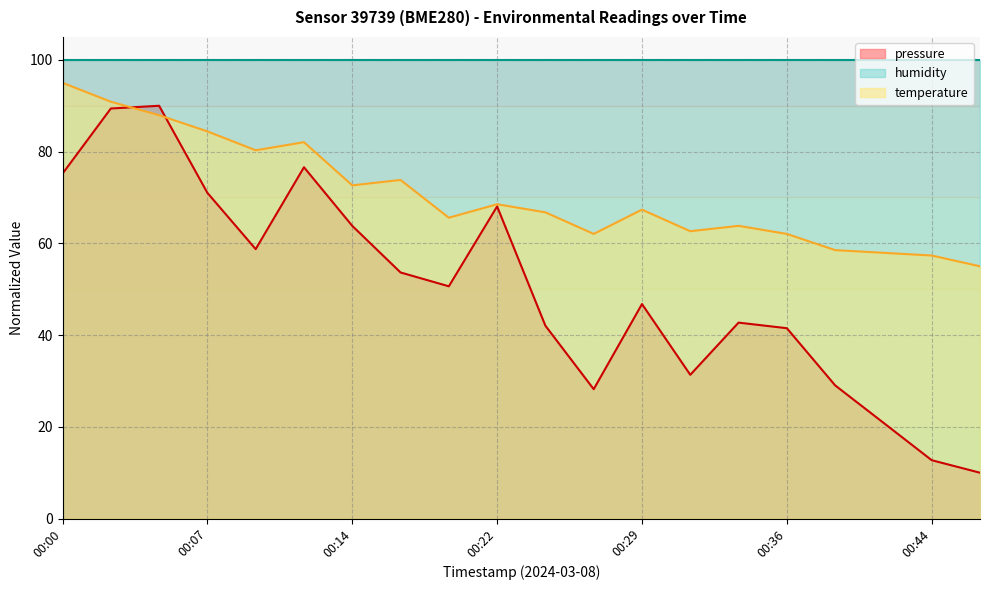

How many data points in temperature are above 67?

10